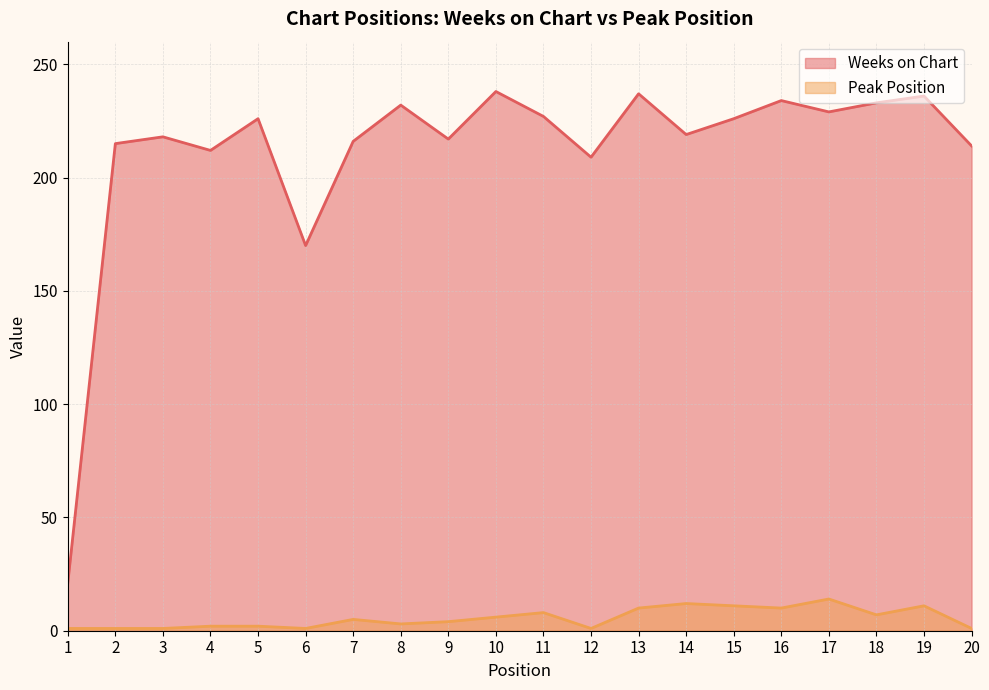

What is the difference between the second highest and second lowest values in the Peak Position series?

11